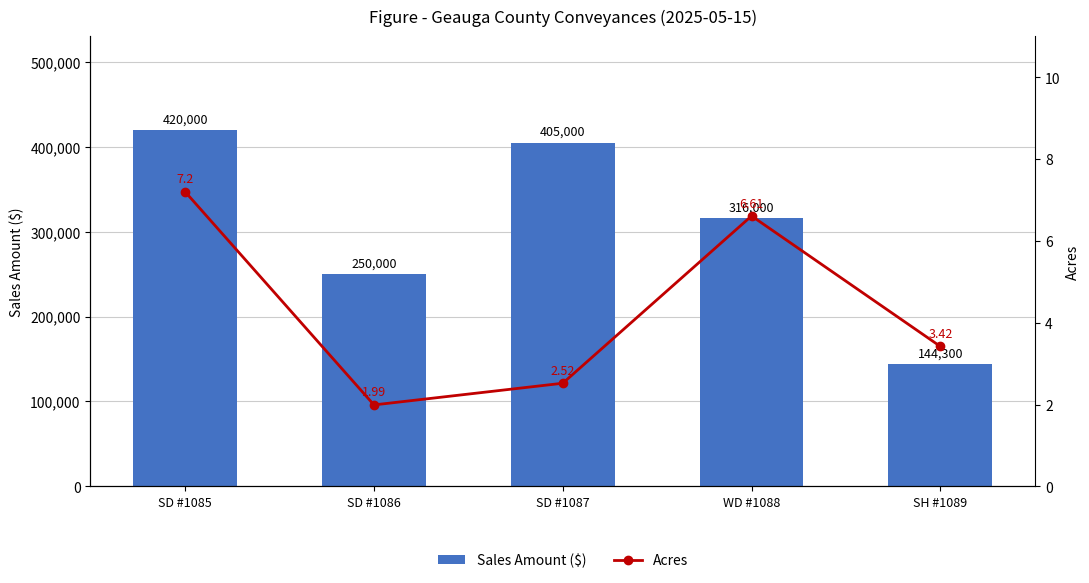

Is the value of Acres at SD #1085 greater than the value of Sales Amount ($) at WD #1088?

No